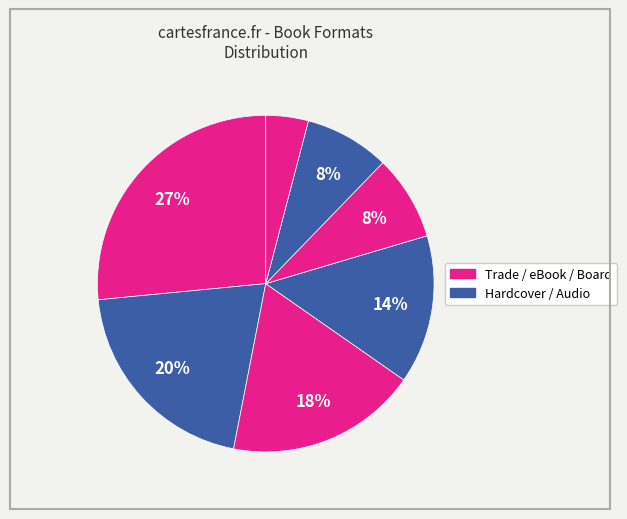

How many slices are in this pie chart?

7